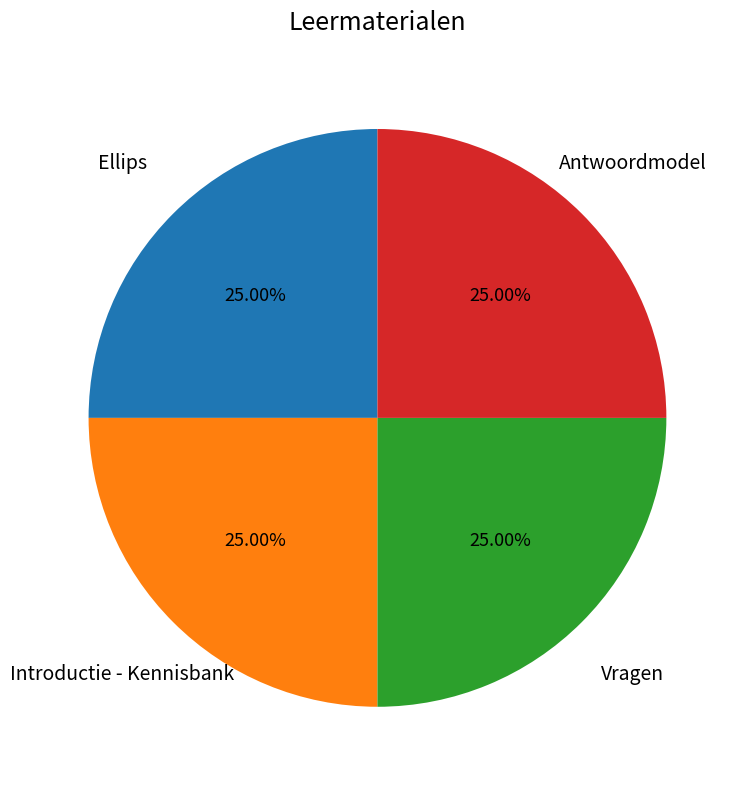

To the nearest percent, what is the average slice percentage?

25%